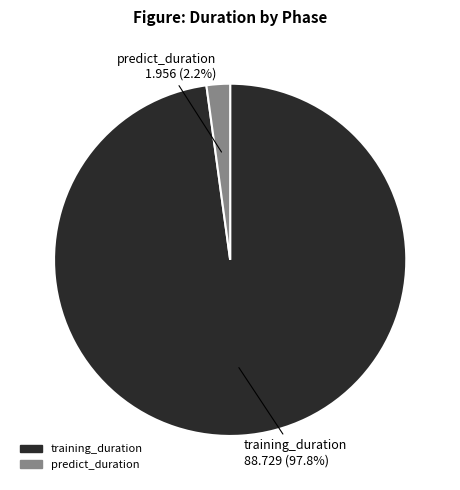

What portion of the pie excludes predict_duration?

97.8%